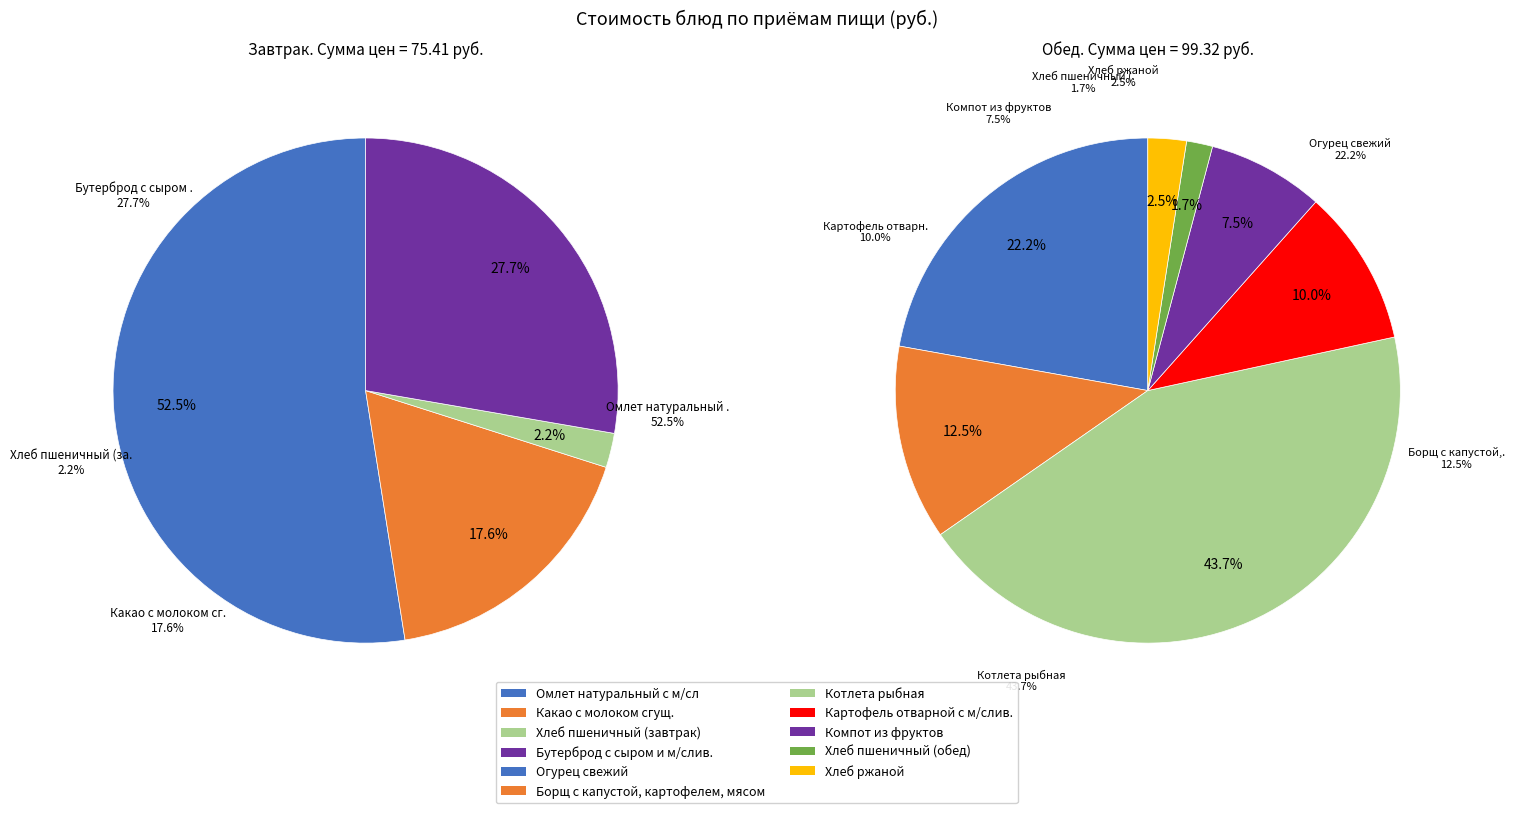

Which slice represents more than half of the pie?

Омлет натуральный с м/сл